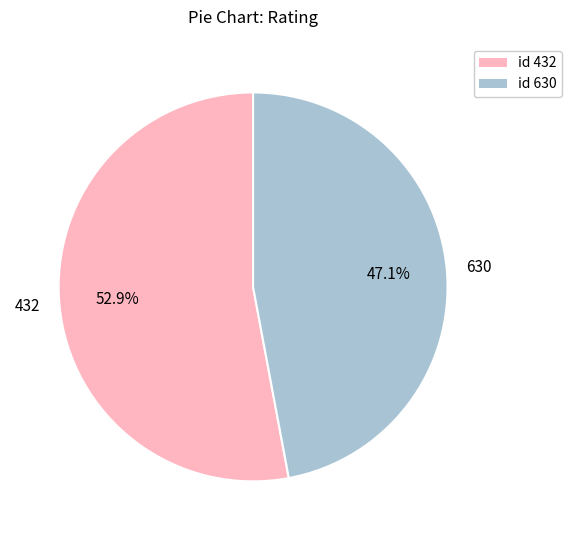

True or false: 630 accounts for 47% of the total.

True